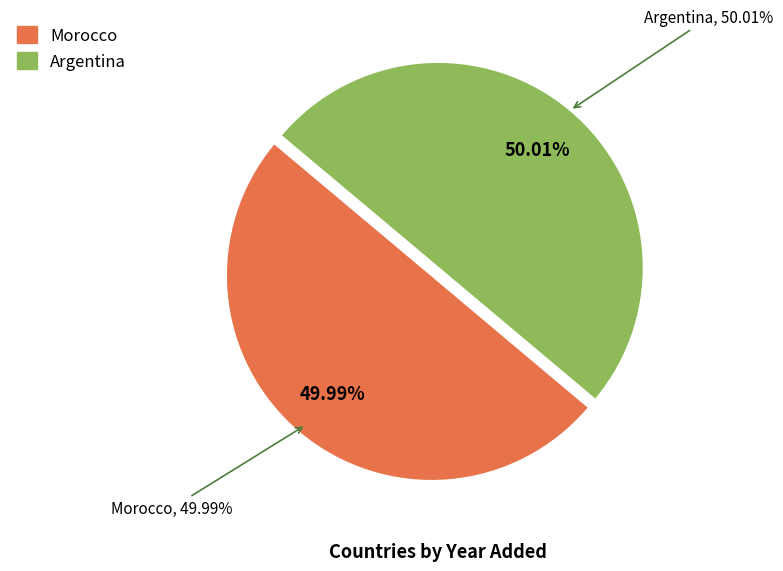

Which category has the smallest portion of the pie?

Morocco